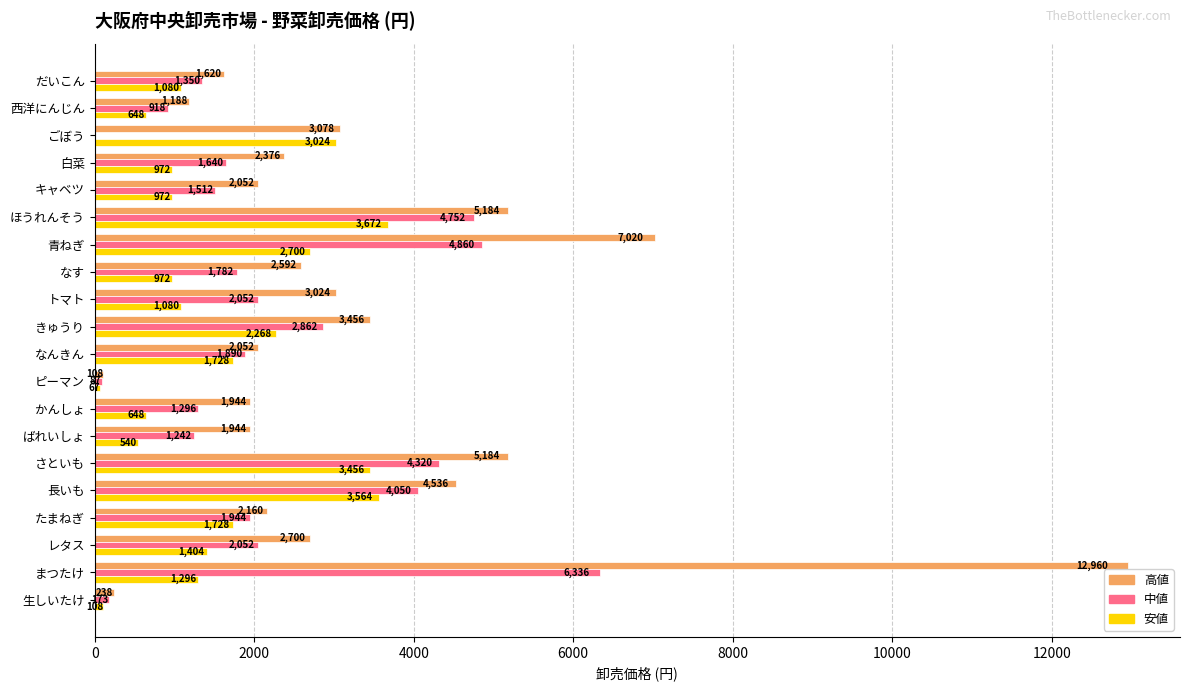

At which category is the sum across all series the highest?

まつたけ